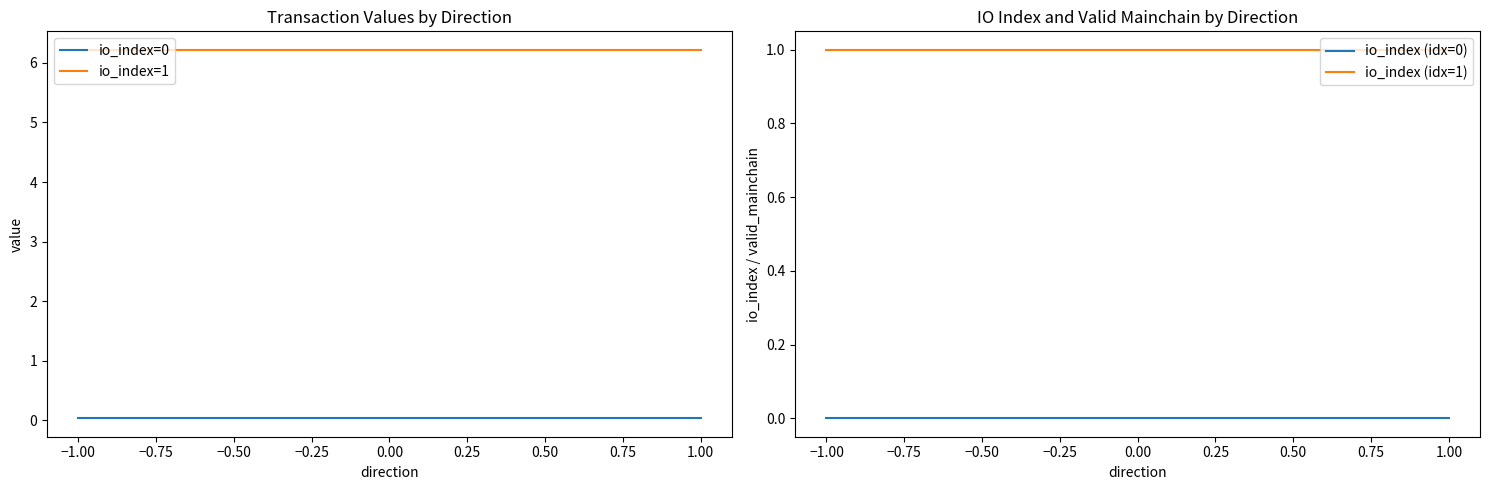

Which series has the largest total across all categories?

io_index=1